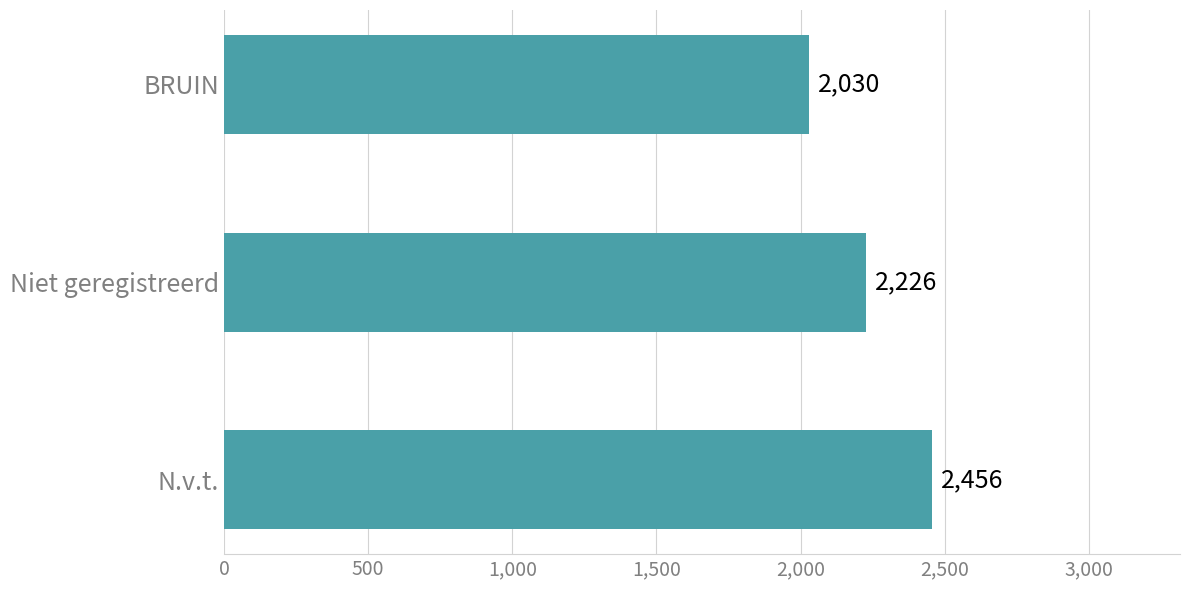

Read the value at Niet geregistreerd, to the nearest 5.

2225